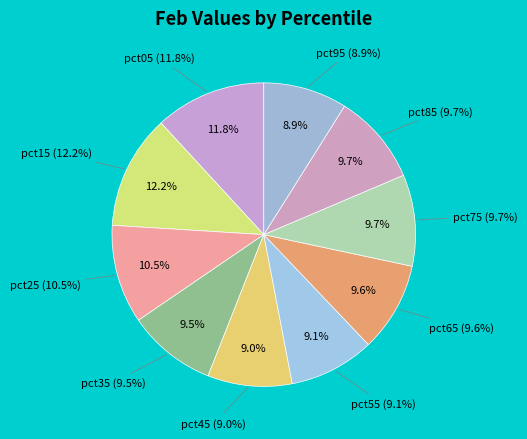

What percentage is the pct95 slice, to the nearest percent?

9%